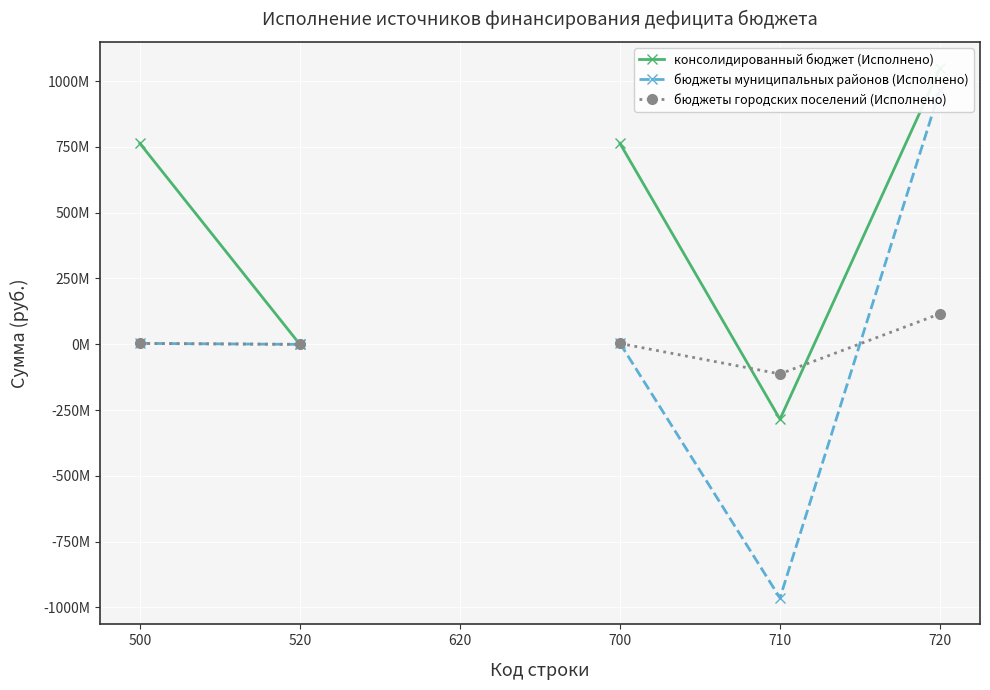

The бюджеты городских поселений (Исполнено) series shows -112838811.1 at 710. True or false?

True